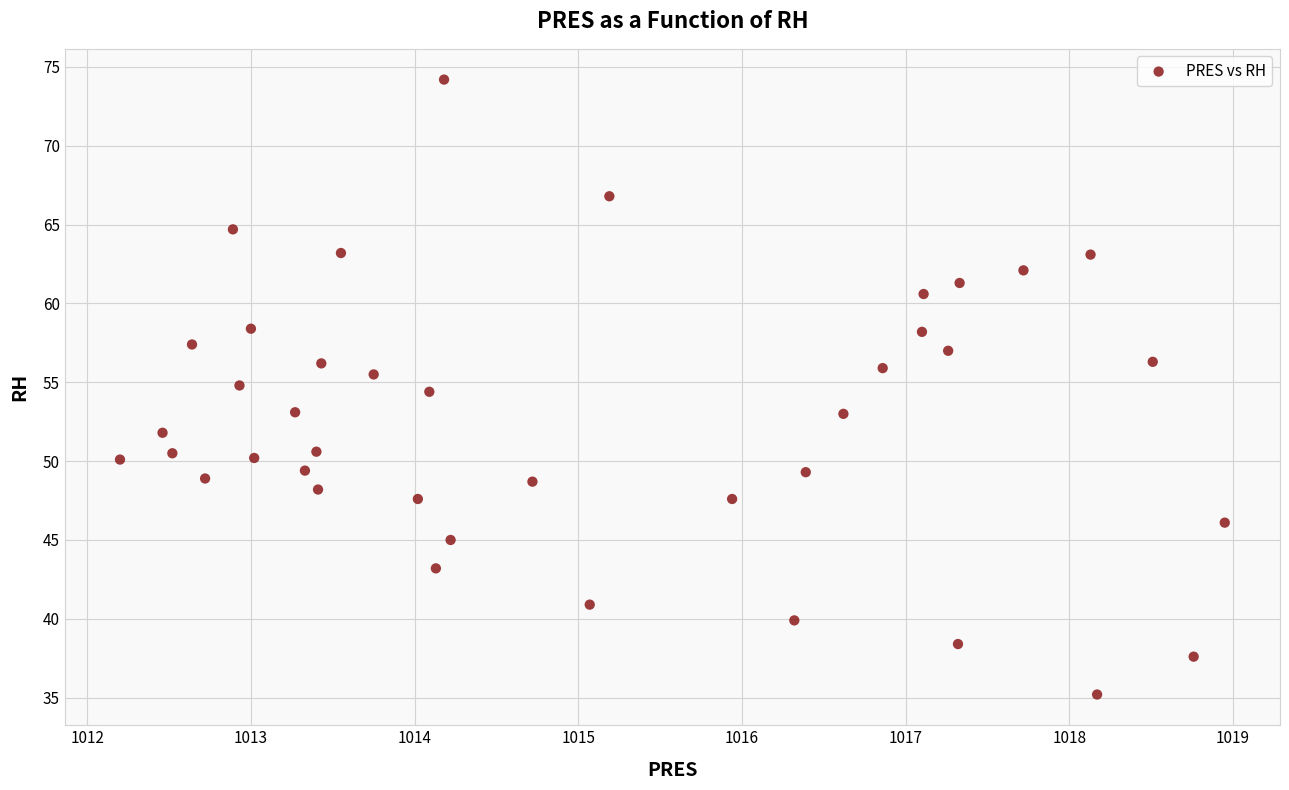

What is the range of X values (max minus min)?

6.8